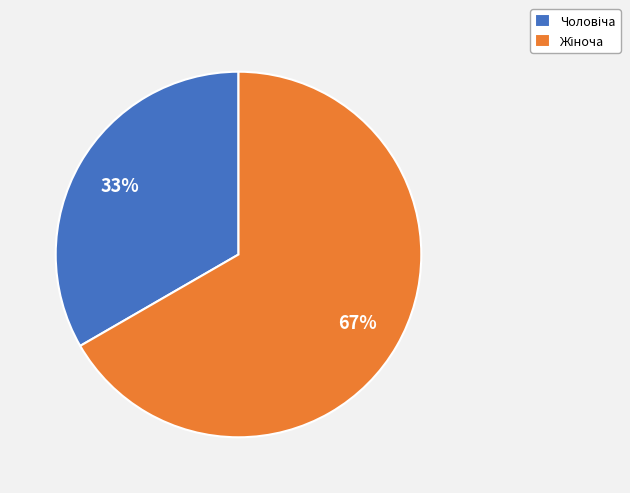

To the nearest percent, what is the average slice percentage?

50%